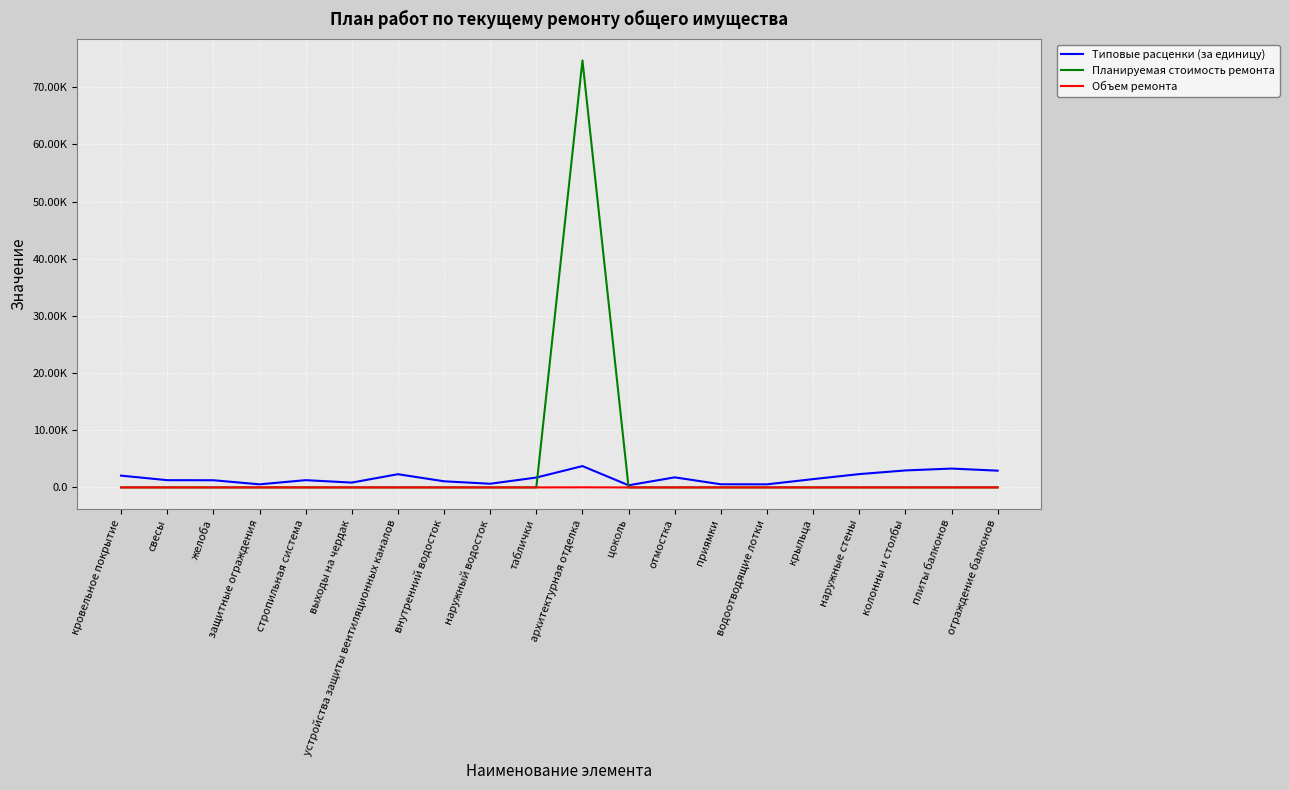

Between кровельное покрытие and приямки, which is larger?

кровельное покрытие